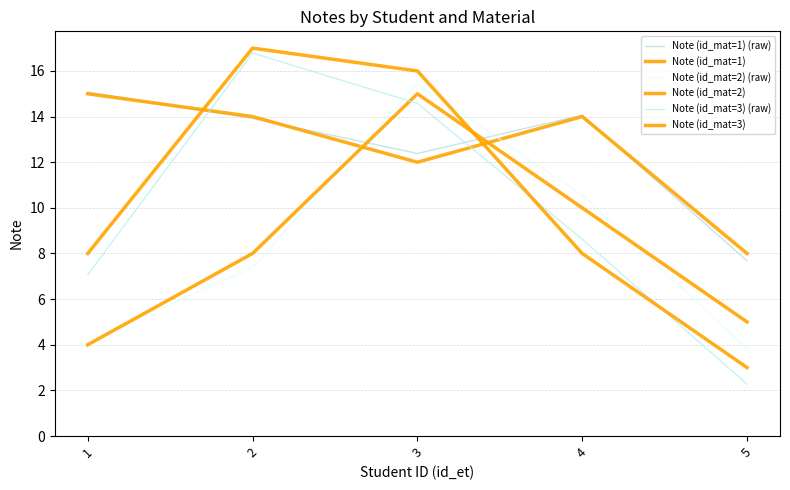

What is the maximum value for Note (id_mat=2)?

15.0